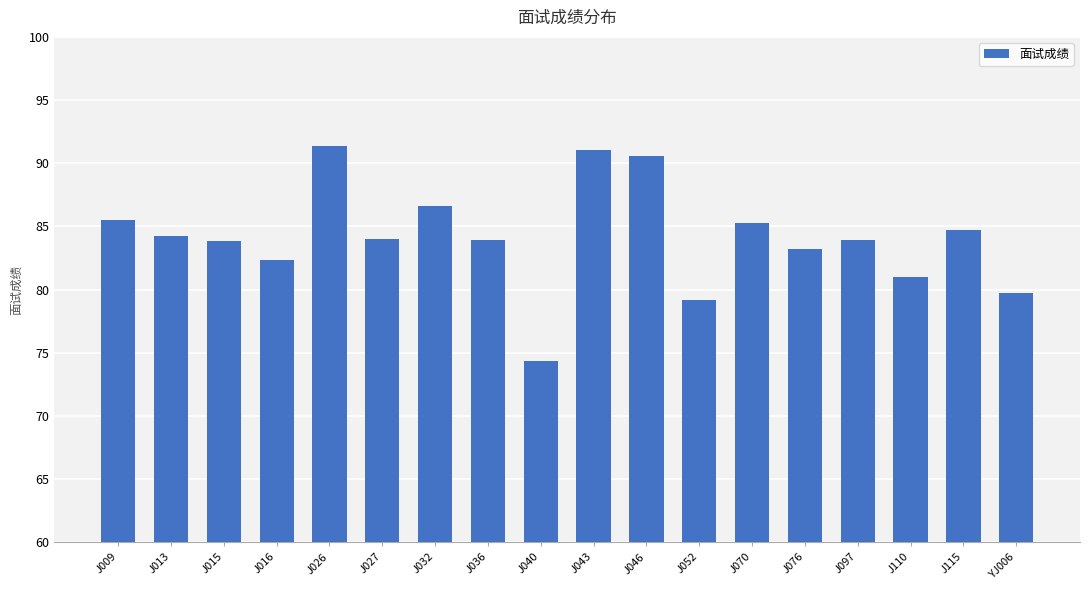

What is the change in value from J015 to J040?

-9.5